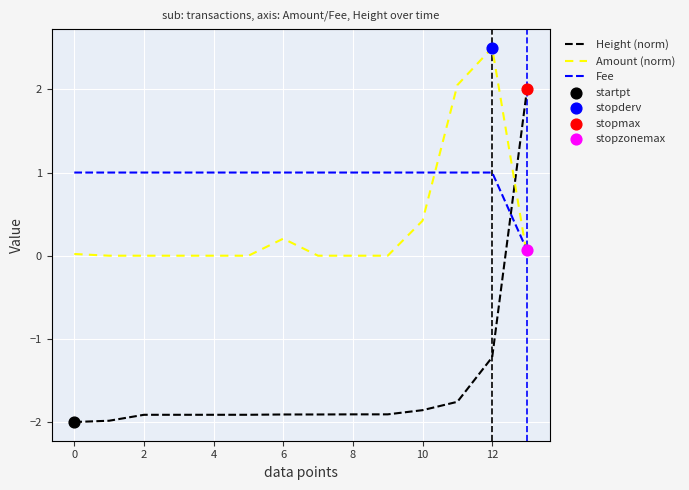

Which series has the widest spread of values?

Height (norm)